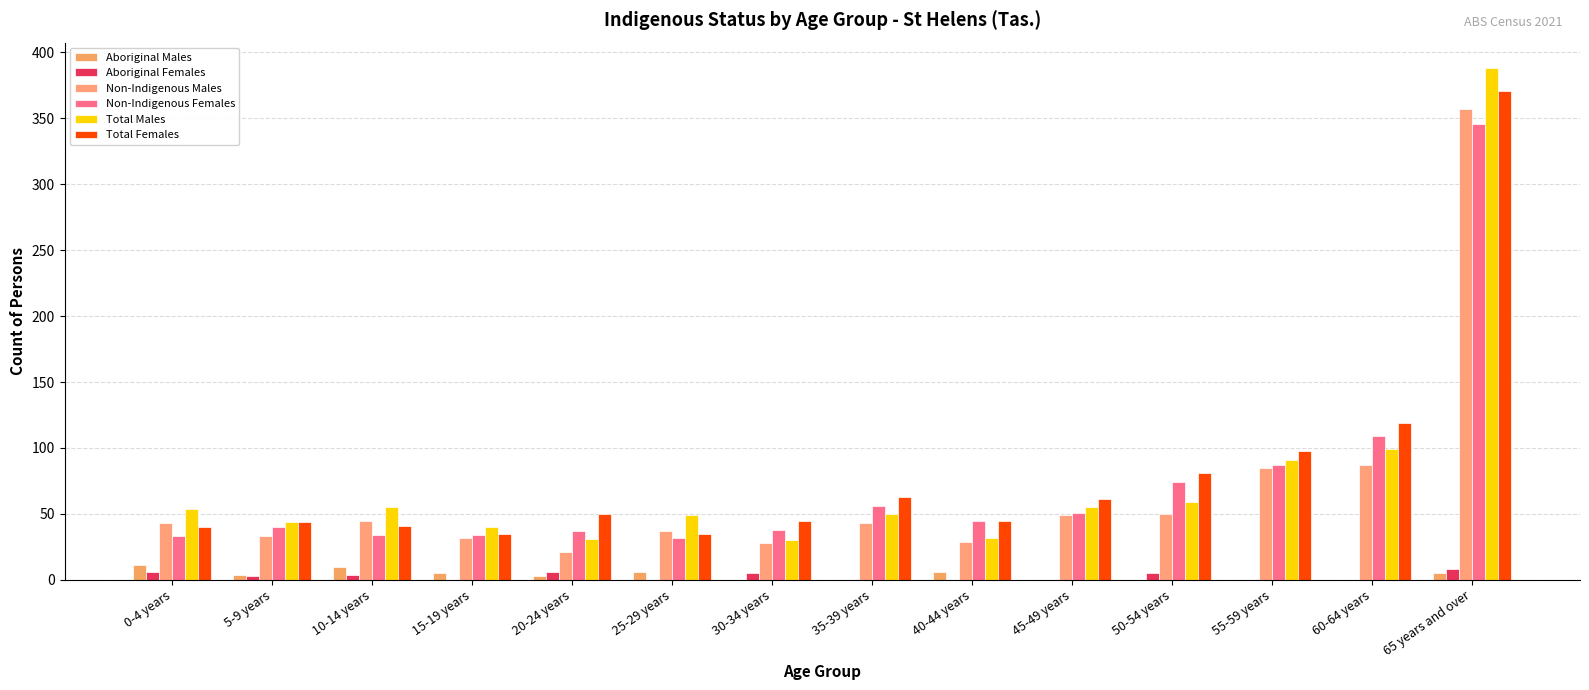

The value of Total Males at 30-34 years is 30. True or false?

True